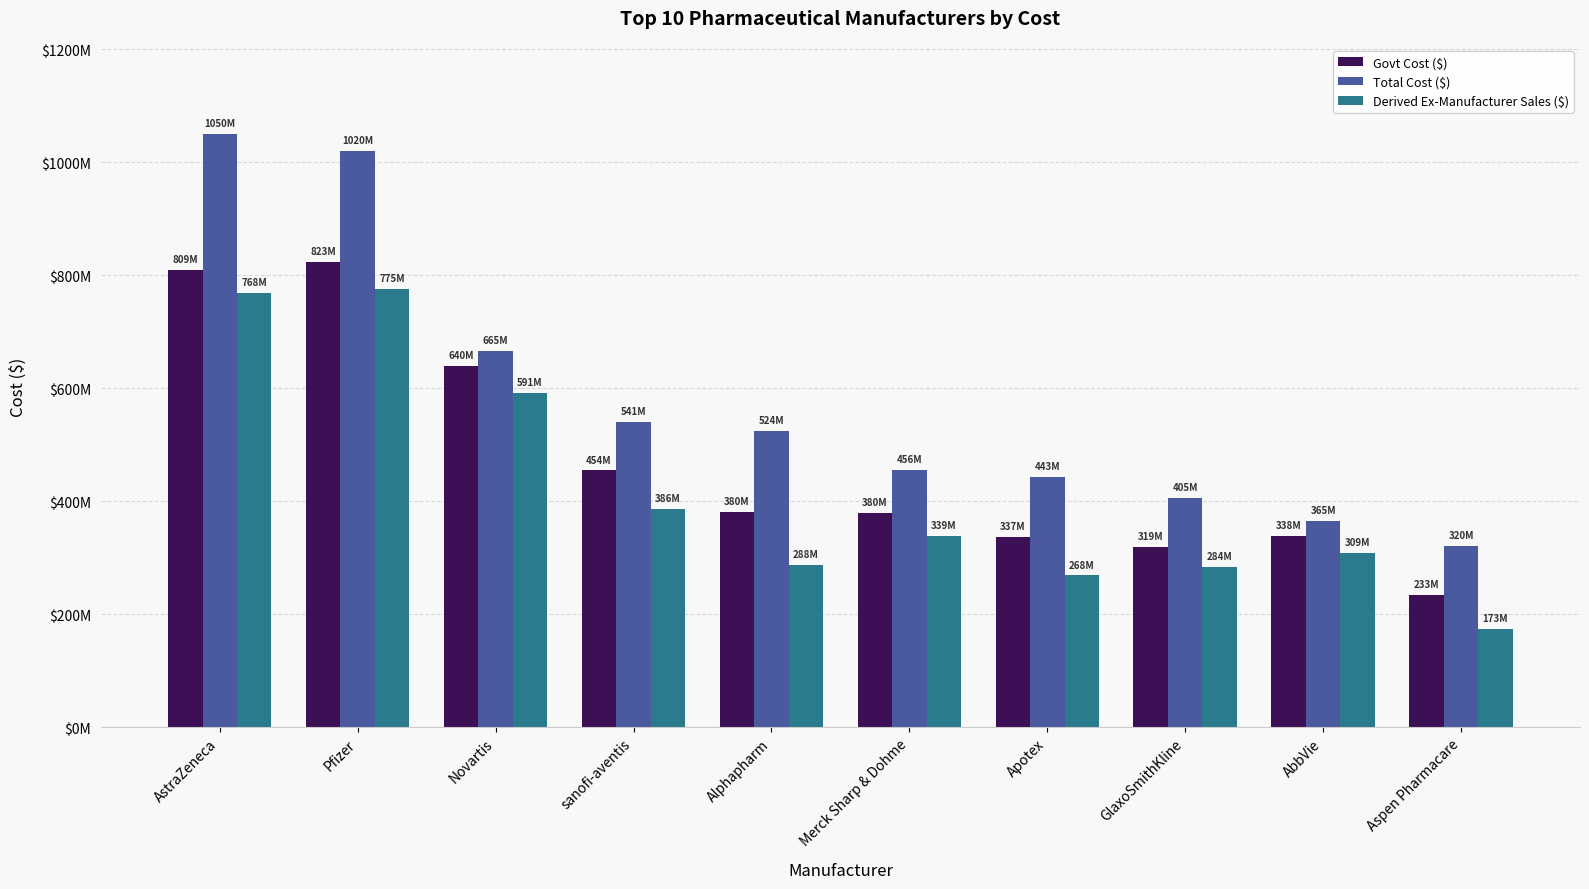

What is the greatest value displayed?

1050044254.3